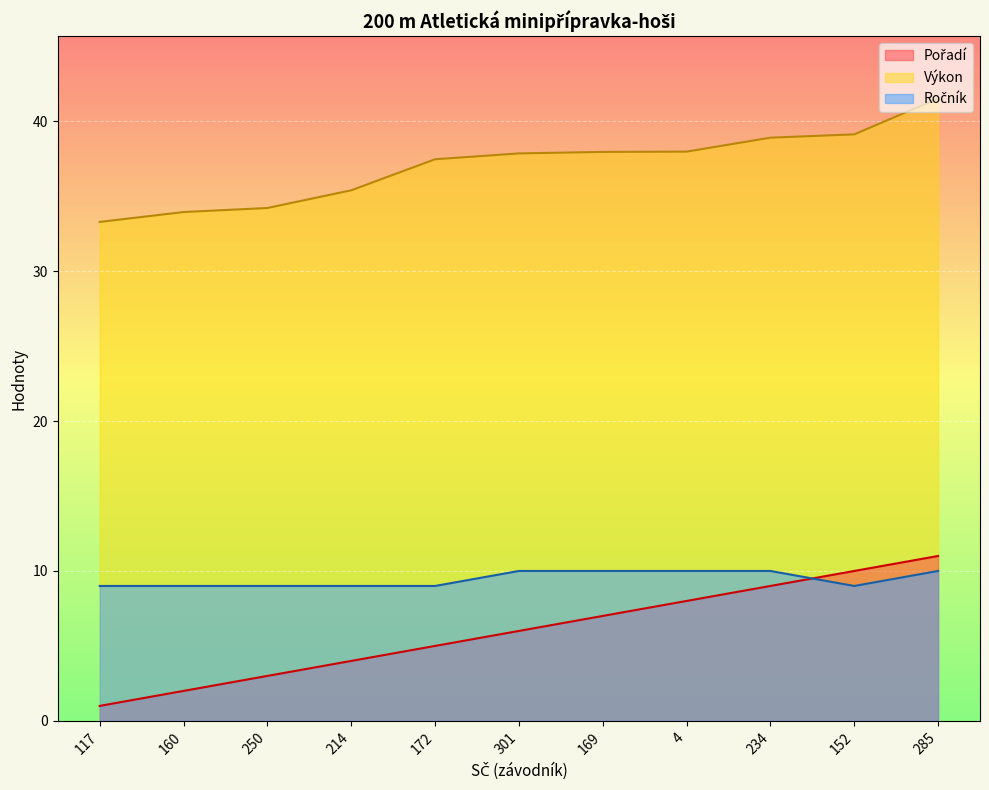

What position from the right is 214?

8